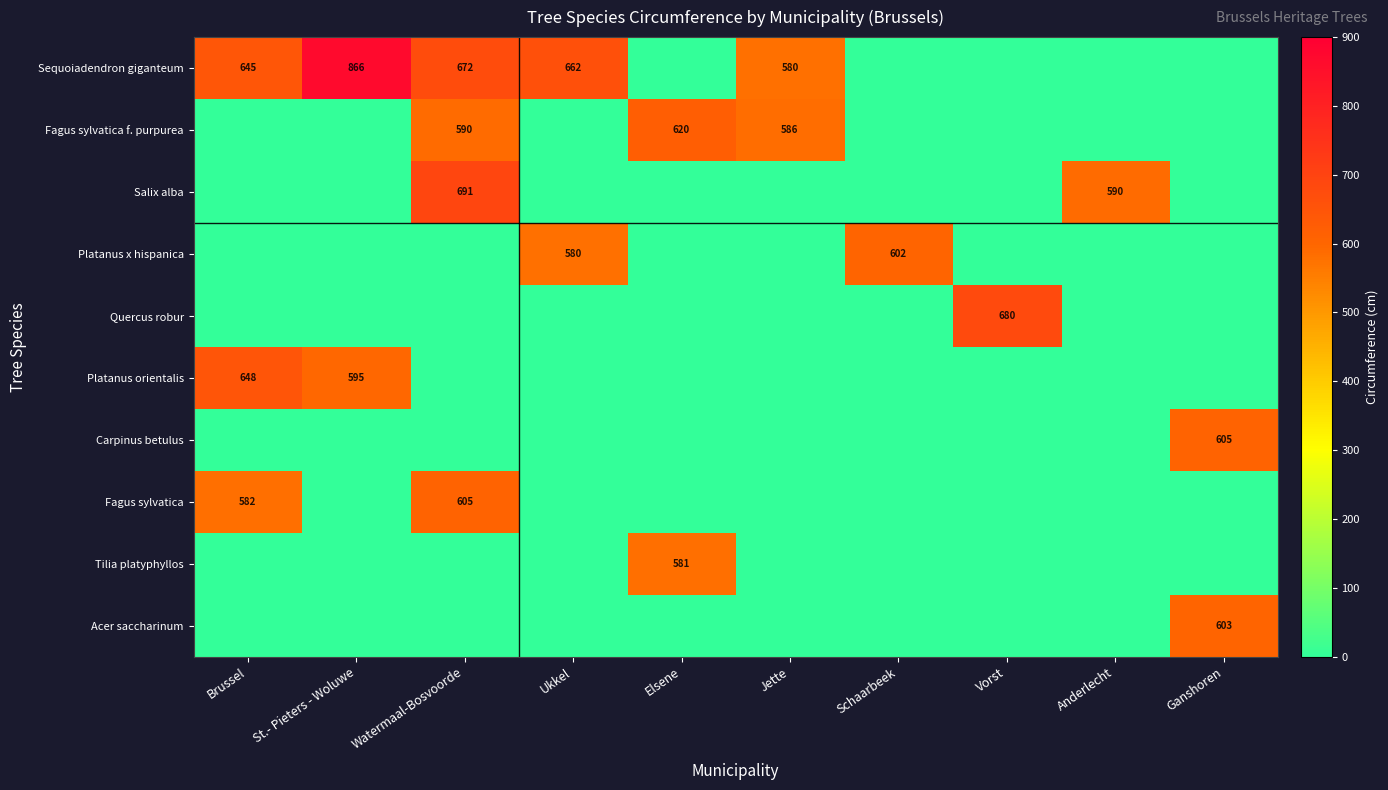

What is the approximate value of Salix alba at Vorst?

0.1